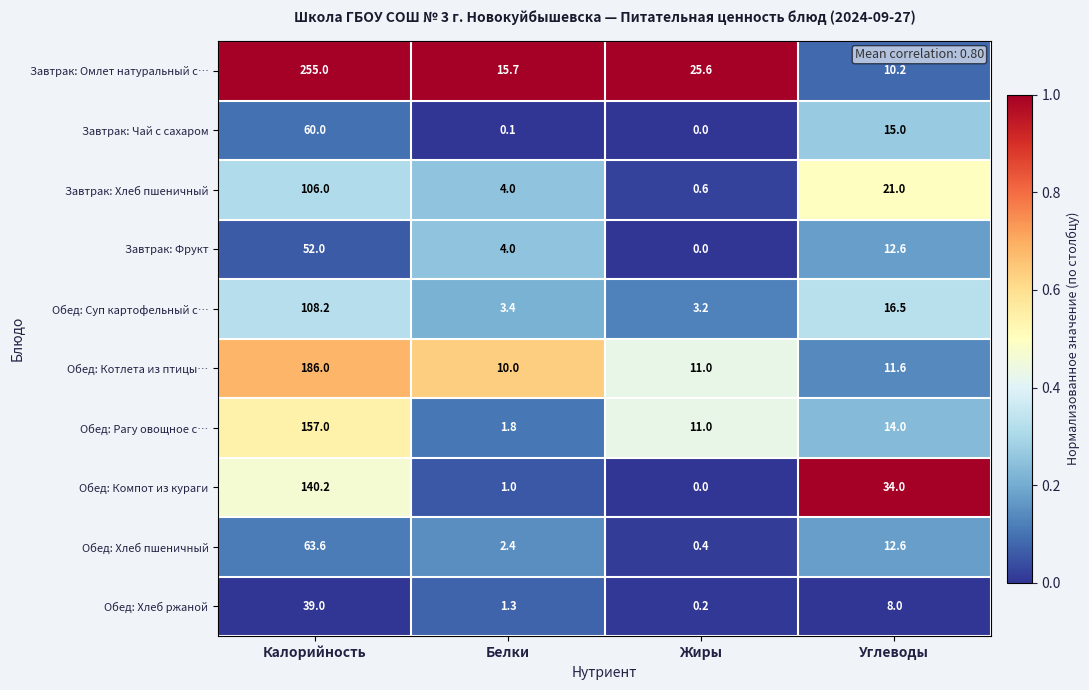

At Калорийность, list the series in order from smallest to largest.

Обед: Хлеб ржаной, Завтрак: Фрукт, Завтрак: Чай с сахаром, Обед: Хлеб пшеничный, Завтрак: Хлеб пшеничный, Обед: Суп картофельный с…, Обед: Компот из кураги, Обед: Рагу овощное с…, Обед: Котлета из птицы…, Завтрак: Омлет натуральный с…